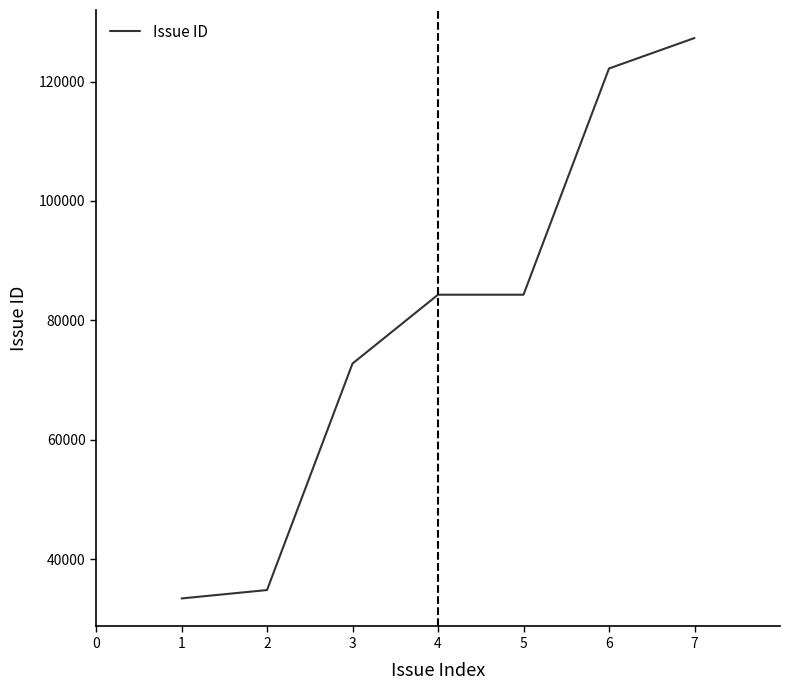

At which category does the chart reach its peak across all series?

7